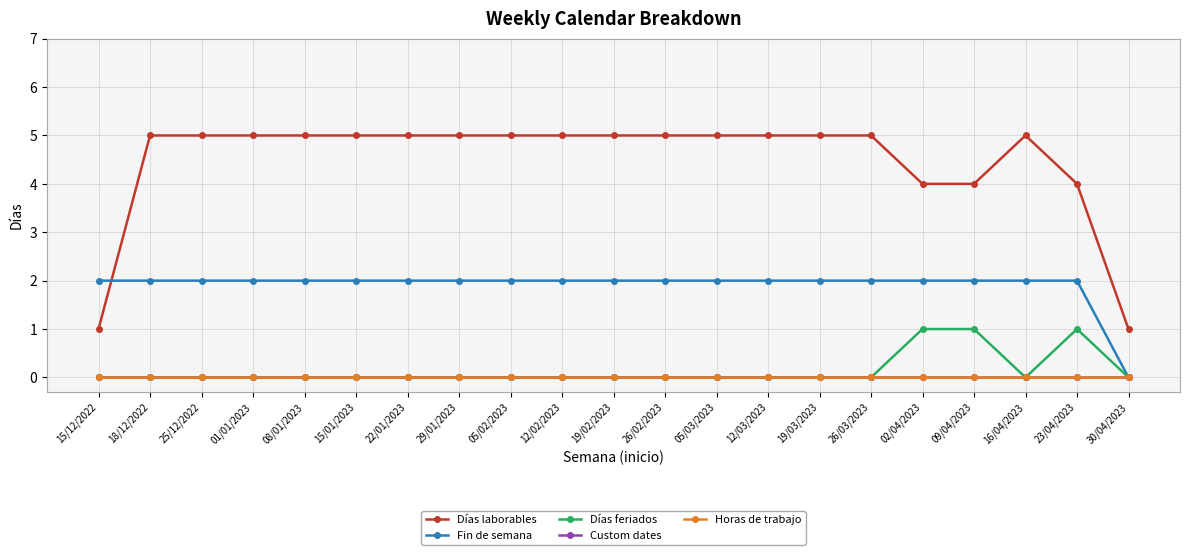

What is the difference between the Días laborables values at 26/02/2023 and 02/04/2023?

1